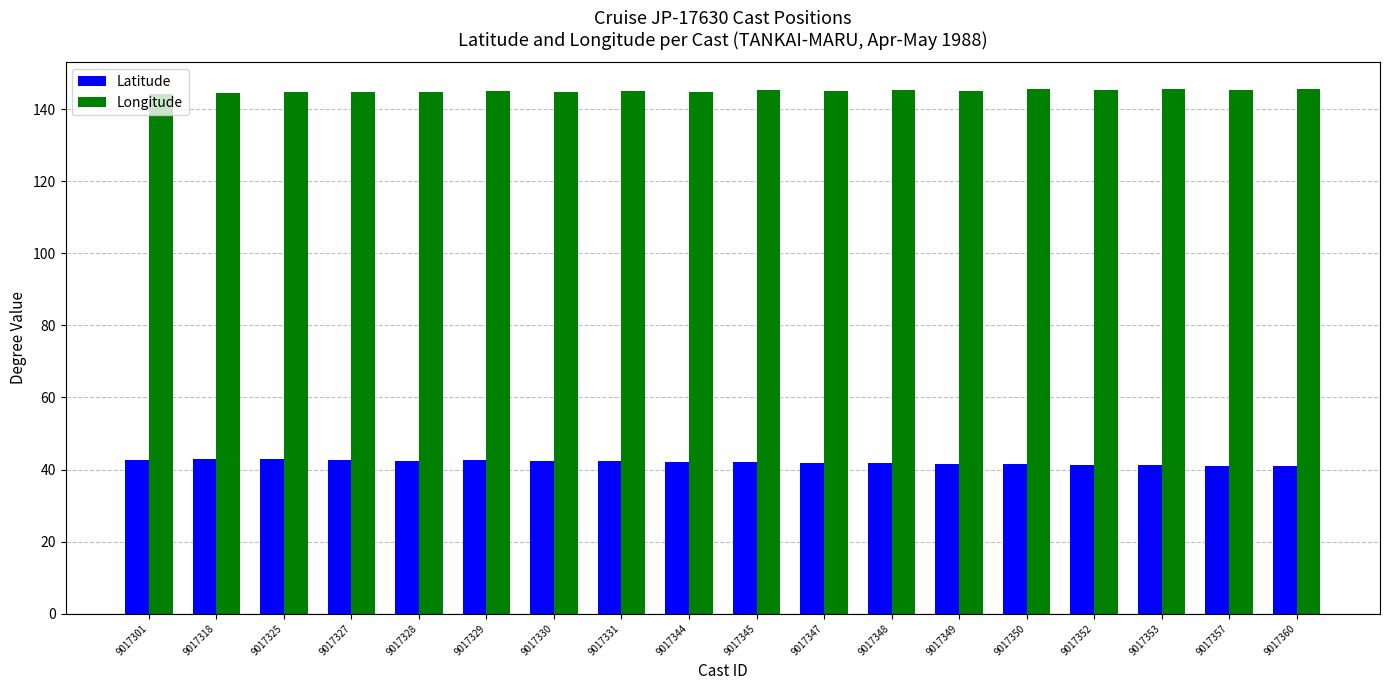

Rank the series by their maximum value, from lowest to highest.

Latitude, Longitude